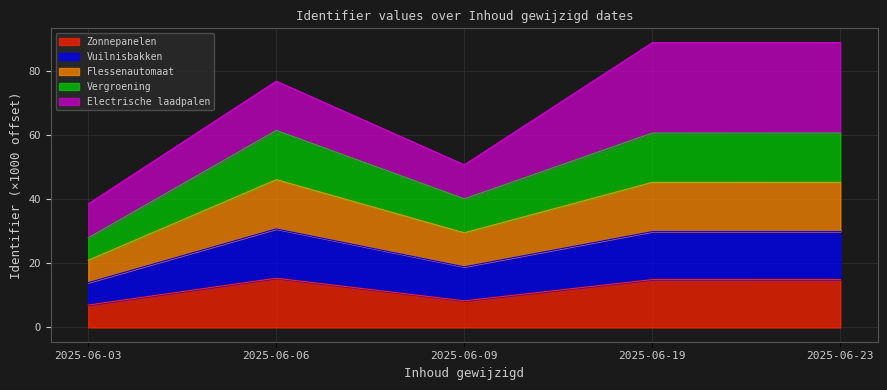

What is the lowest value of the Zonnepanelen series?

7.0